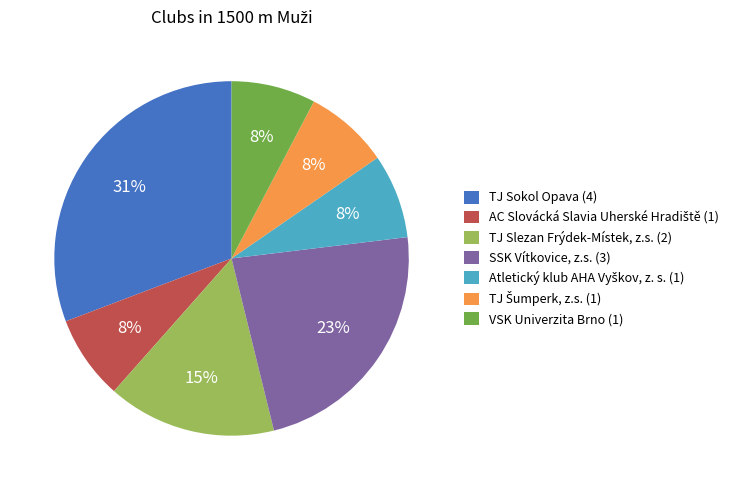

Does any single category account for the majority?

No